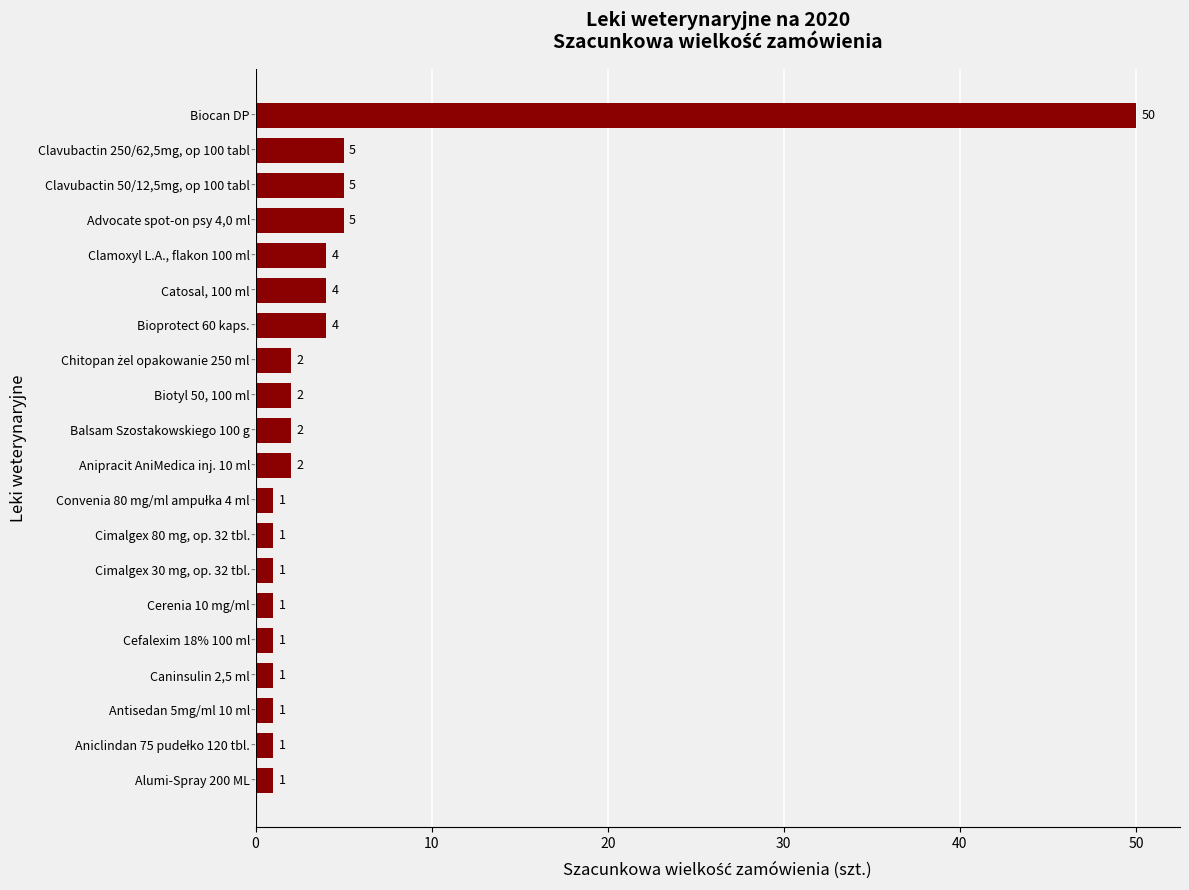

Which has a higher value, Cimalgex 80 mg, op. 32 tbl. or Clamoxyl L.A., flakon 100 ml?

Clamoxyl L.A., flakon 100 ml